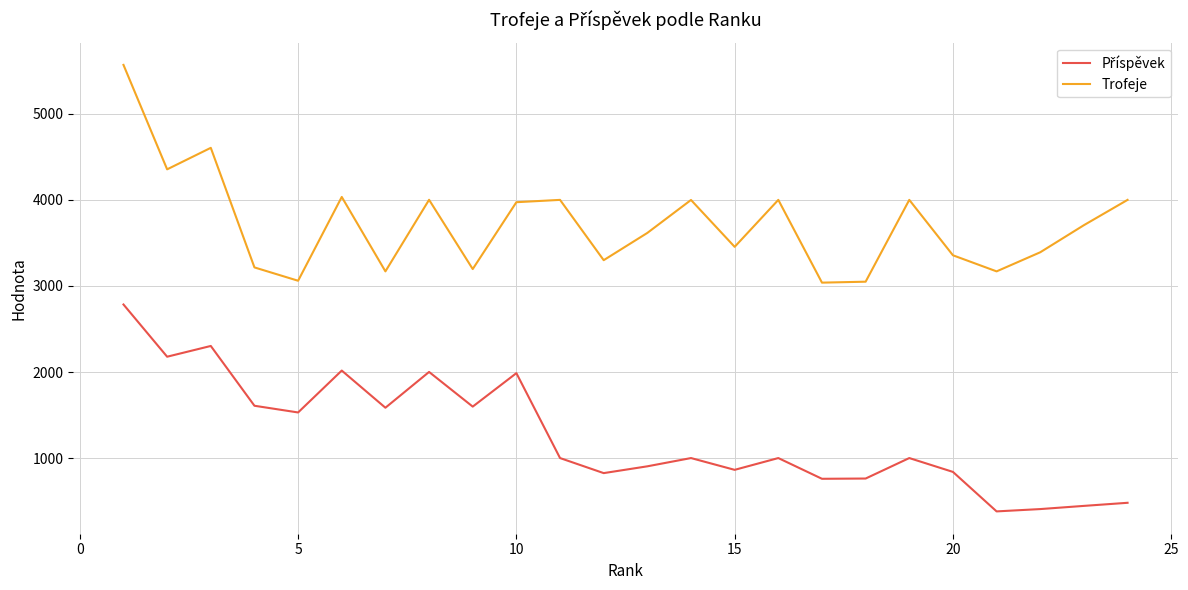

True or false: Trofeje has more than 0 points higher than both neighbors.

True